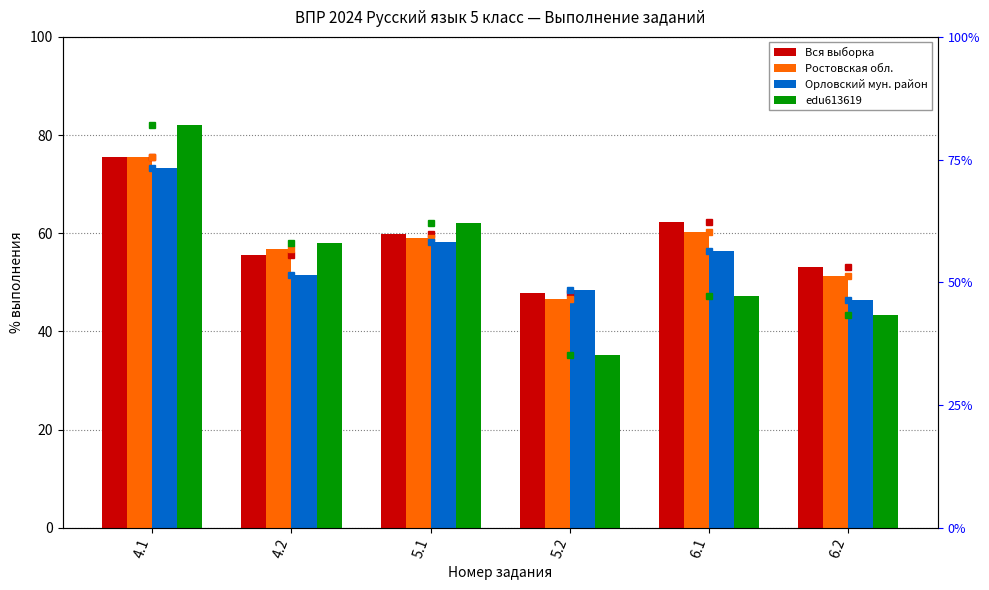

The value of Ростовская обл. at 5.2 is 62.0. True or false?

False